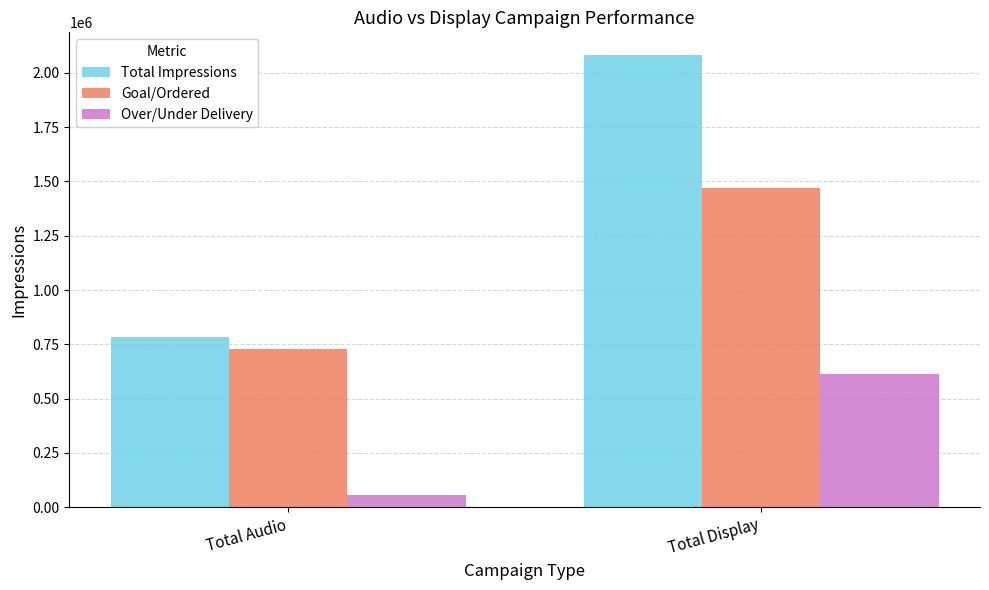

Reading left to right, transcribe all the data shown in this chart.

Total Impressions: 781897	2082051
Goal/Ordered: 726797	1470000
Over/Under Delivery: 55100	612051